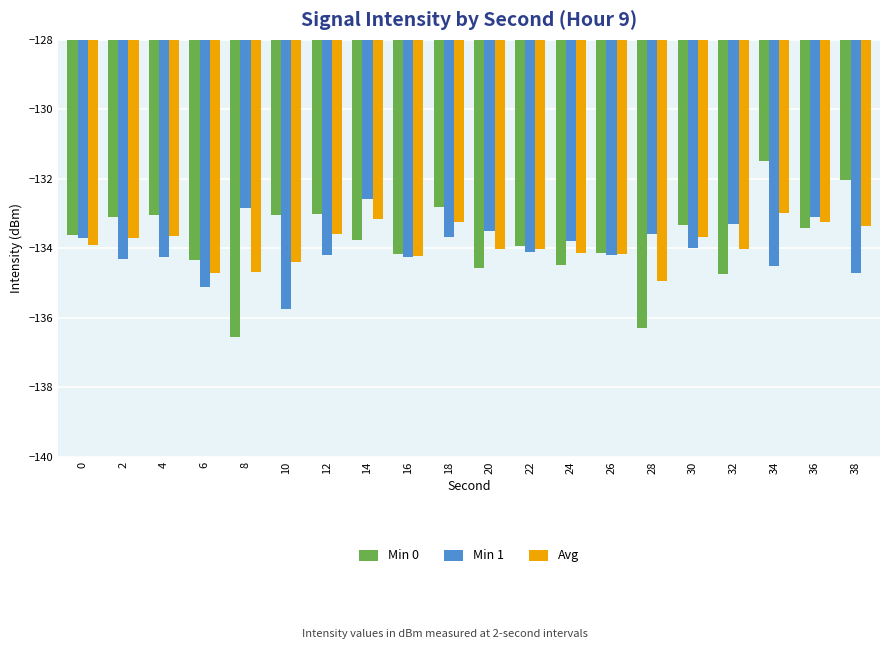

What is the maximum value shown in the chart?

-131.5